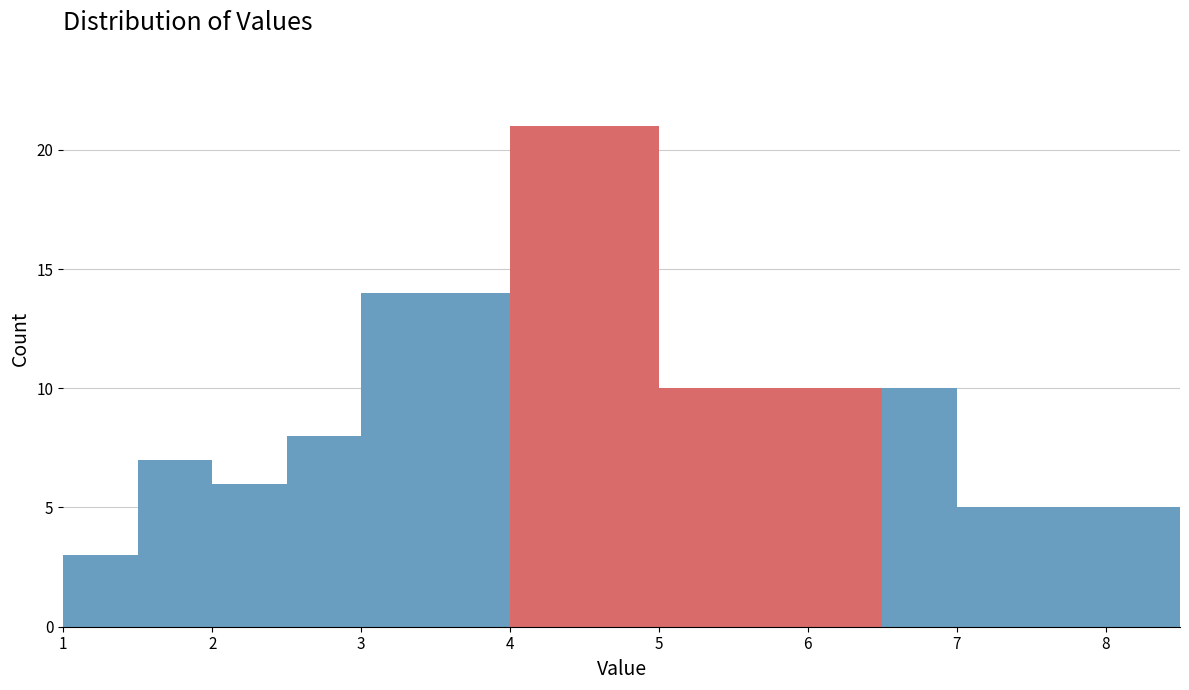

How tall is the bar that spans 1.0 to 1.5 on the x-axis? The values are not printed on the chart, so give them approximately, as read against the axis.

3